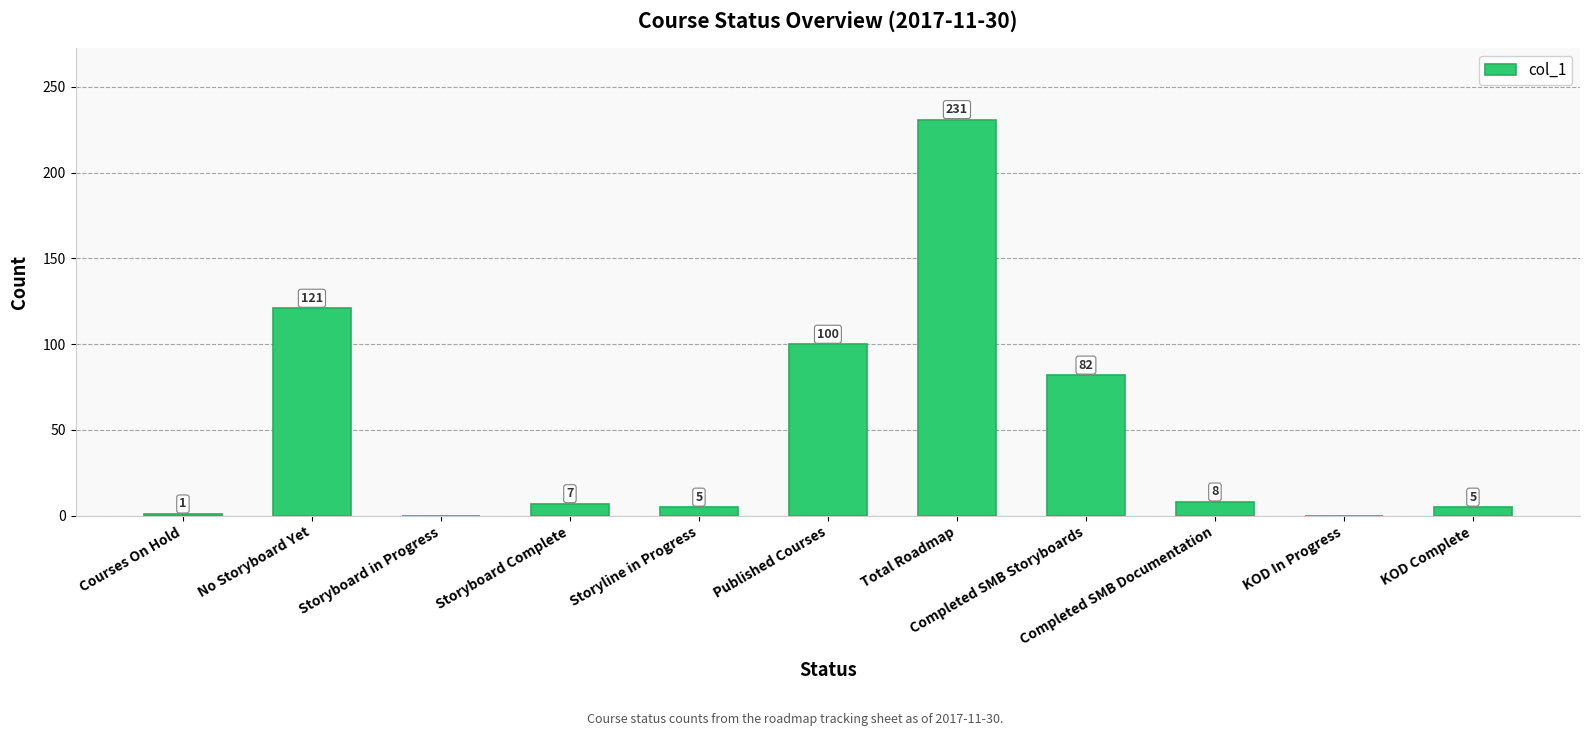

Reading left to right, list all the values displayed in this chart.

Courses On Hold=1	No Storyboard Yet=121	Storyboard in Progress=0	Storyboard Complete=7	Storyline in Progress=5	Published Courses=100	Total Roadmap=231	Completed SMB Storyboards=82	Completed SMB Documentation=8	KOD In Progress=0	KOD Complete=5